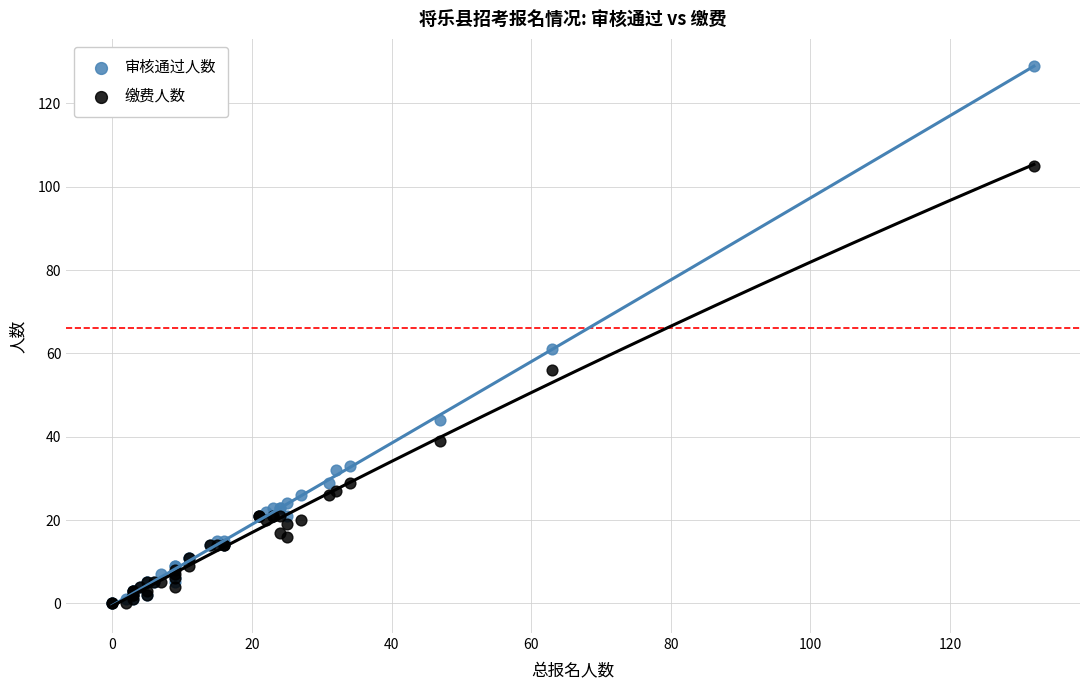

Which series reaches the maximum Y coordinate?

审核通过人数